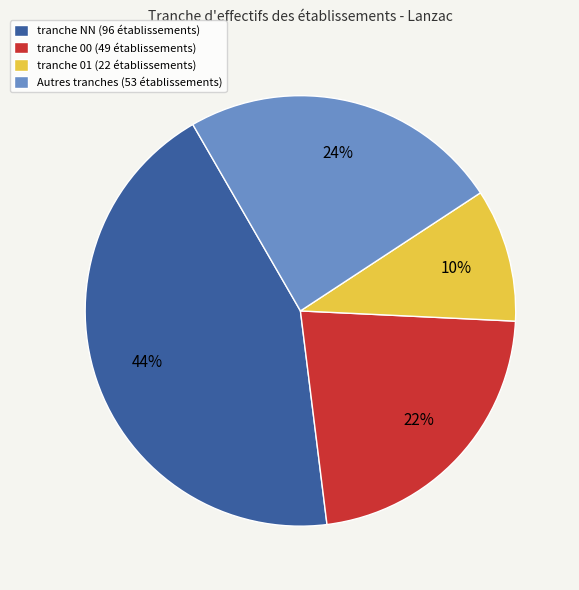

To the nearest percent, what is the difference between the tranche 01 (22 établissements) and tranche NN (96 établissements) slice percentages?

34%